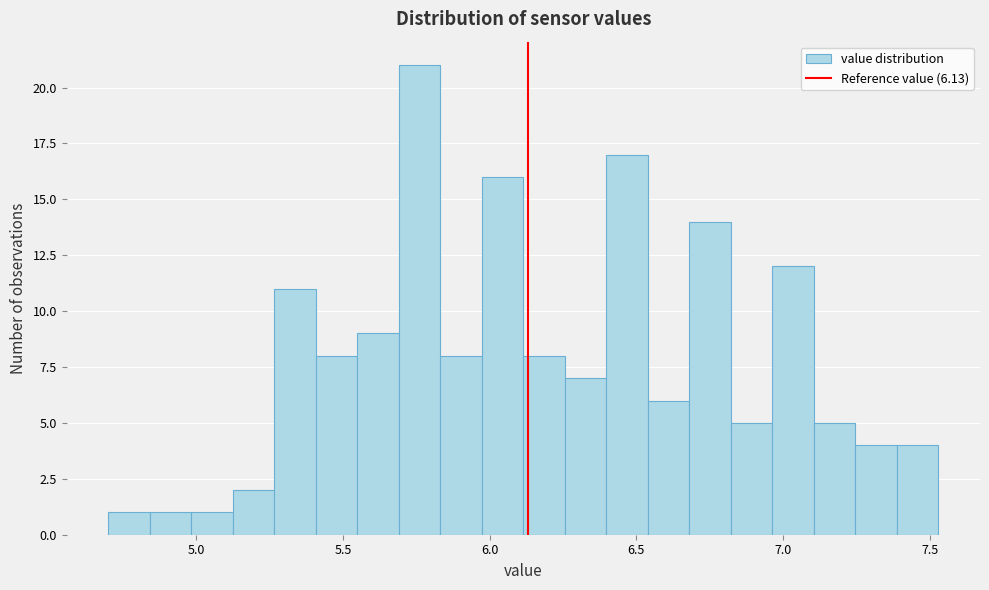

Around what value on the x-axis is the tallest bar? Give the approximate position of its centre, as read against the axis.

5.75